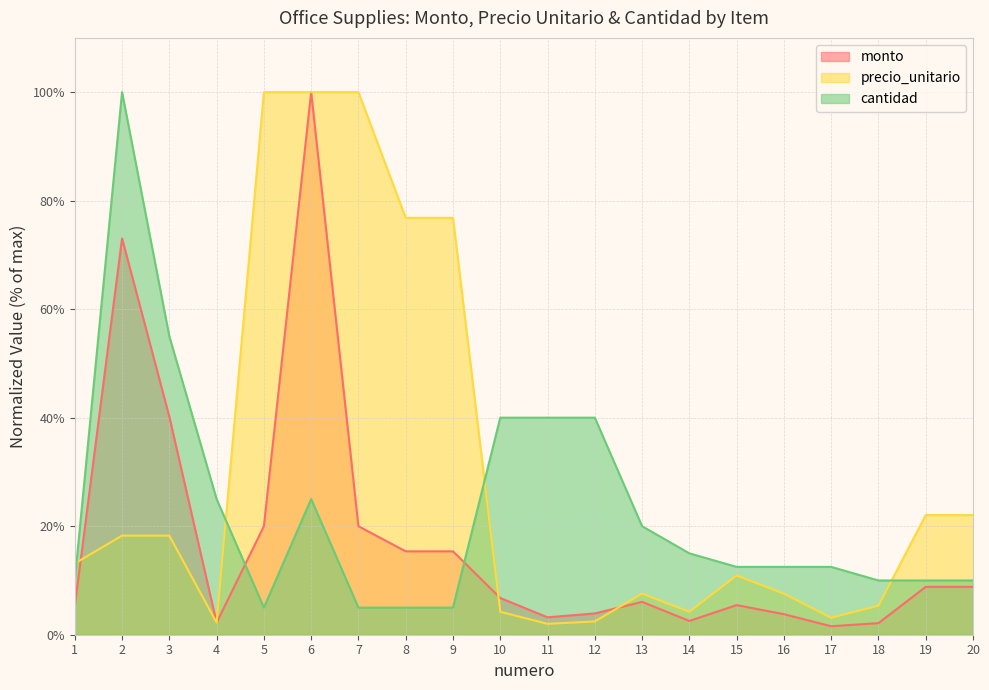

Which has a higher value, 9 or 16?

9